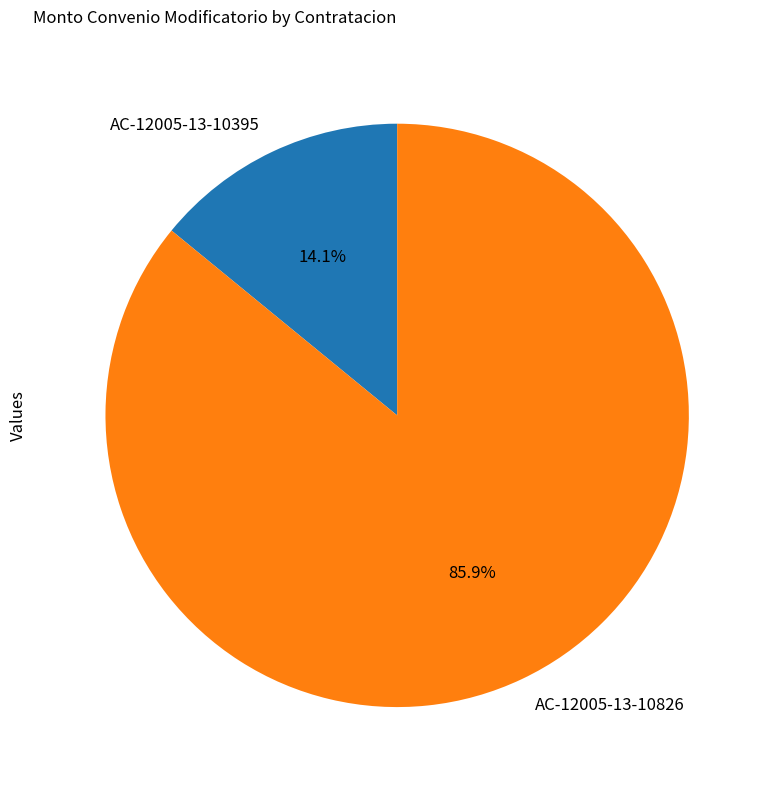

To the nearest percent, what portion does AC-12005-13-10395 represent?

14%